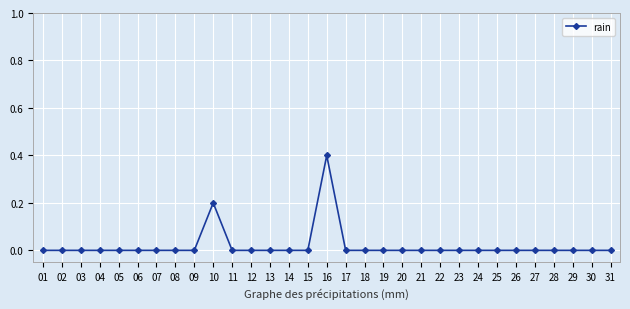

True or false: the data shows 0.0 at 18.

True